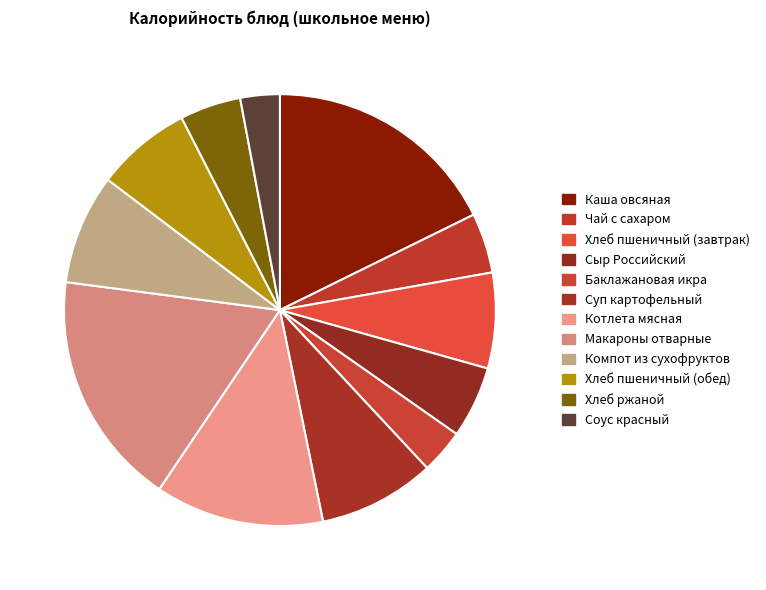

Count the number of slices in the pie.

12